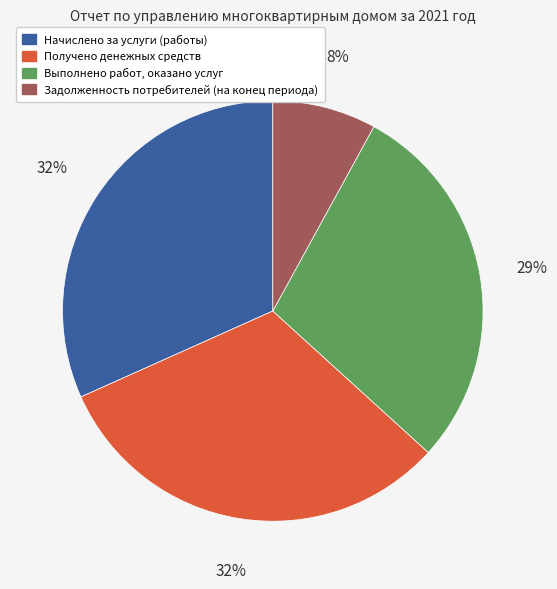

True or false: Получено денежных средств accounts for 26% of the total.

False